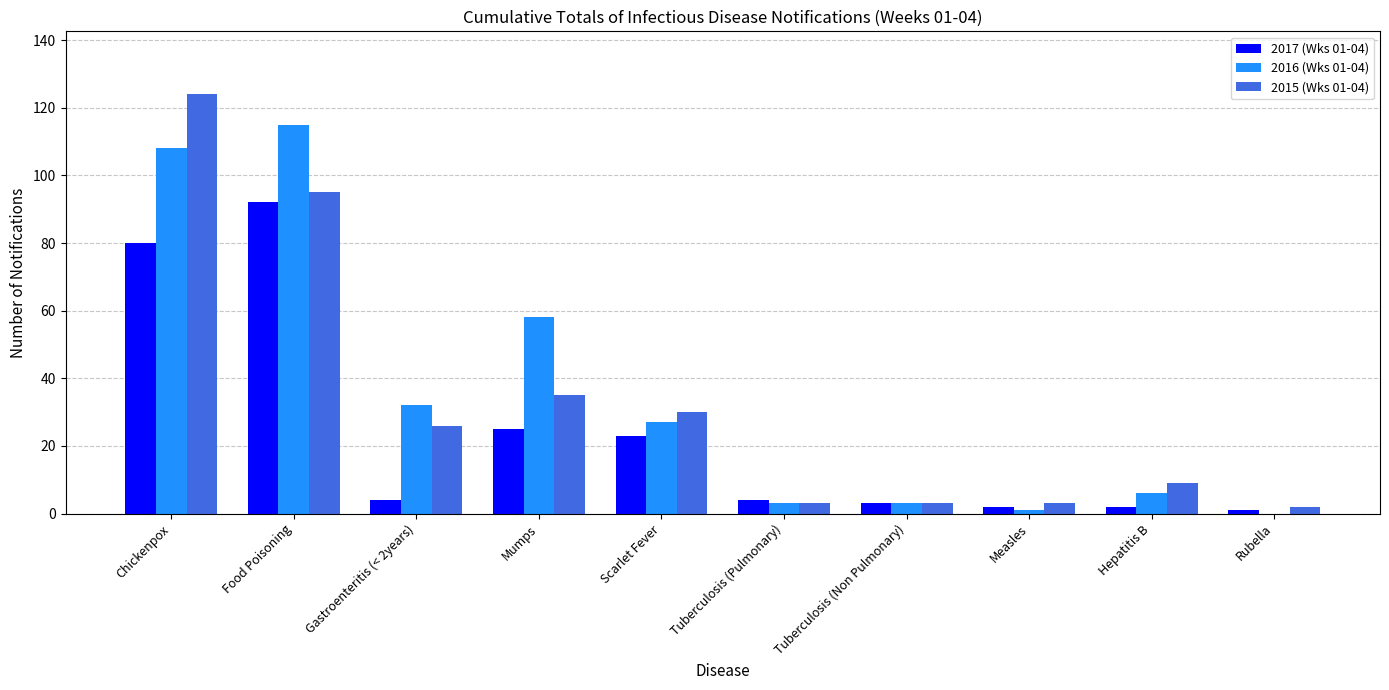

True or false: 2017 (Wks 01-04) has a value of 92 at Food Poisoning.

True